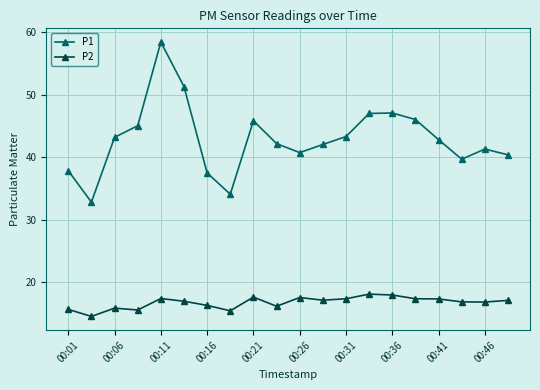

What is the sum of all P2 values?

334.5